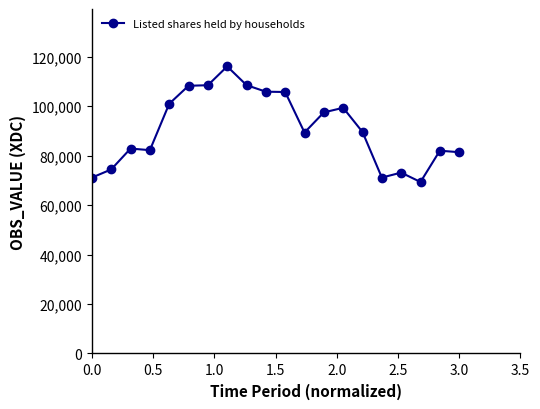

What is the difference between the maximum and second lowest values?

44981